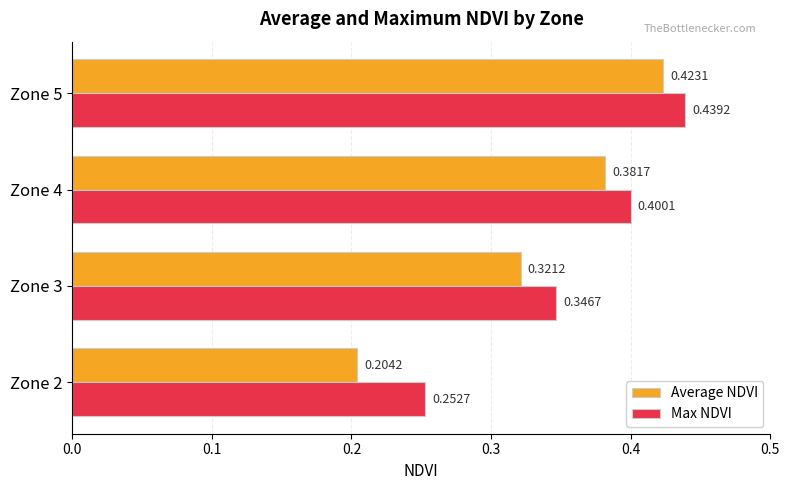

What is the sum of all Max NDVI values?

1.4